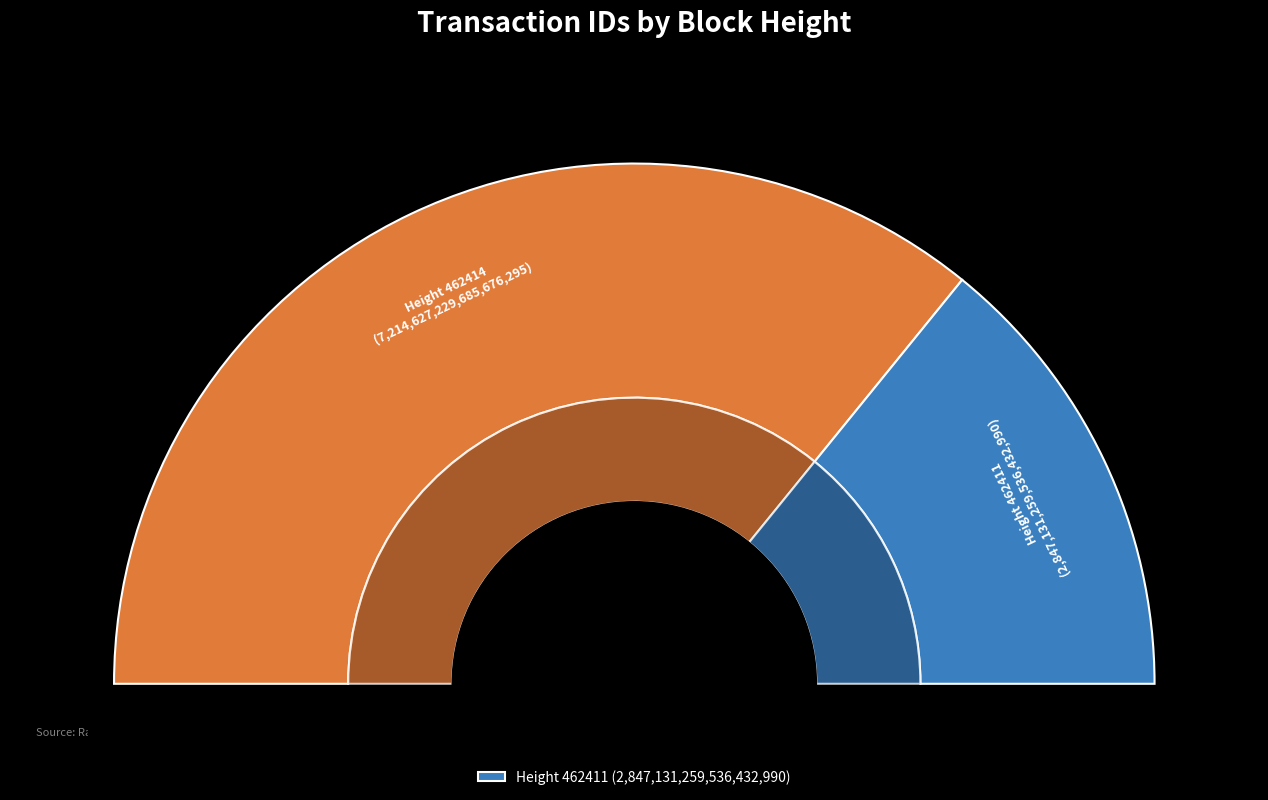

What is the total percentage of 462414 and 462411?

100.0%